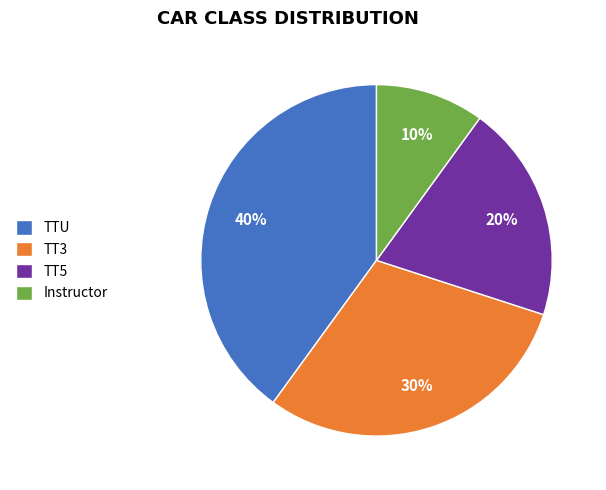

What percentage is the TTU slice, to the nearest percent?

40%